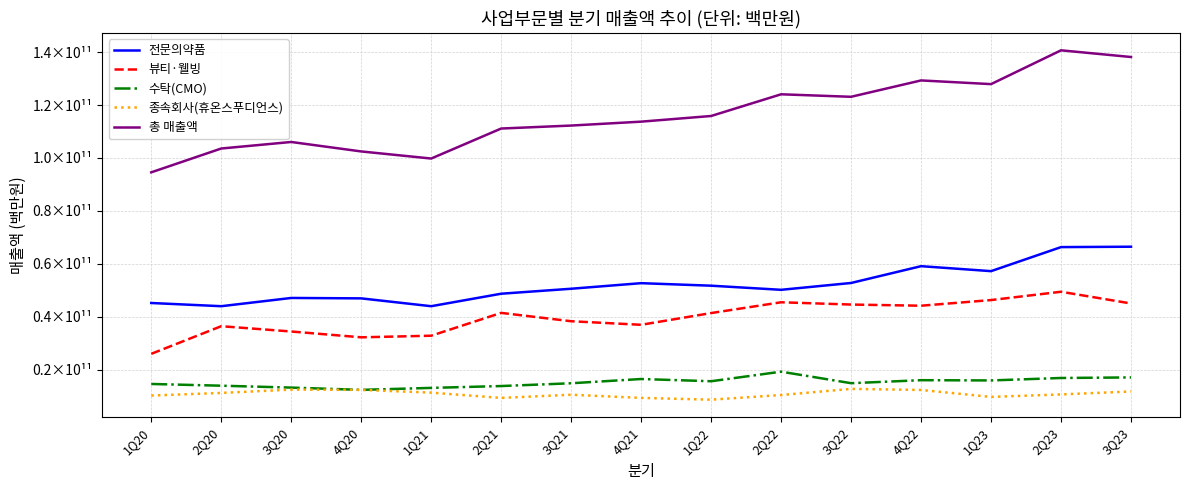

True or false: 수탁(CMO) and 뷰티·웰빙 cross at least once.

False